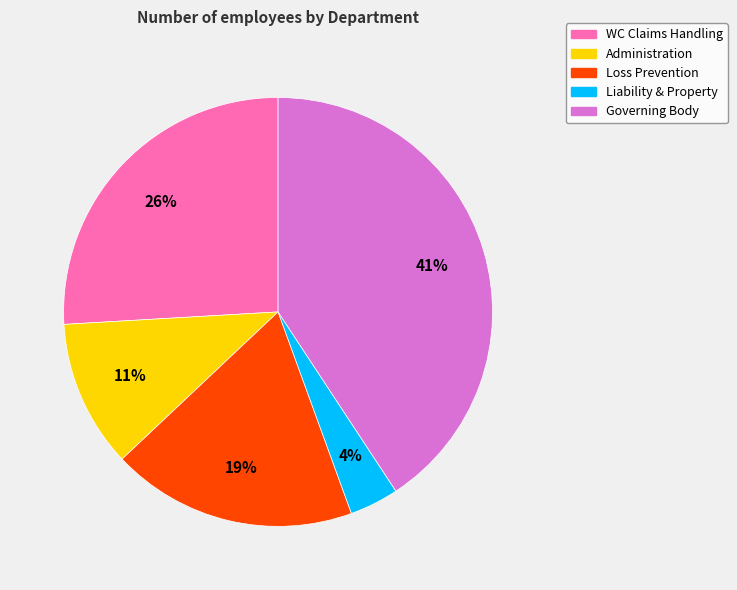

Combined, do Governing Body and WC Claims Handling account for over 50%?

Yes